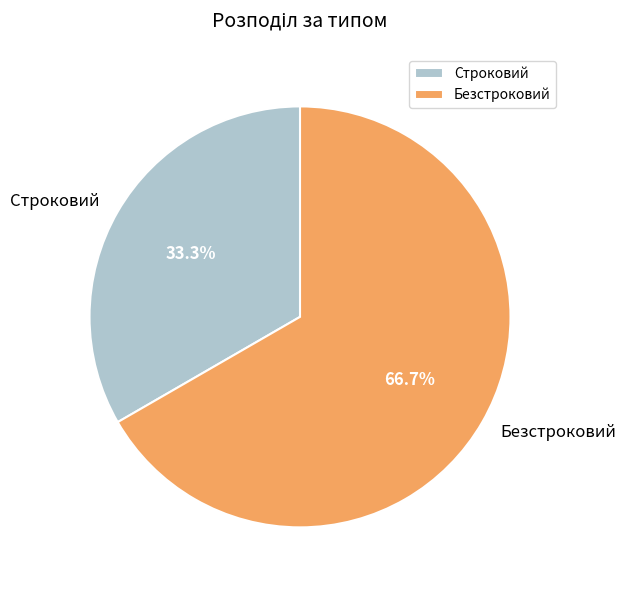

Which category accounts for the majority?

Безстроковий